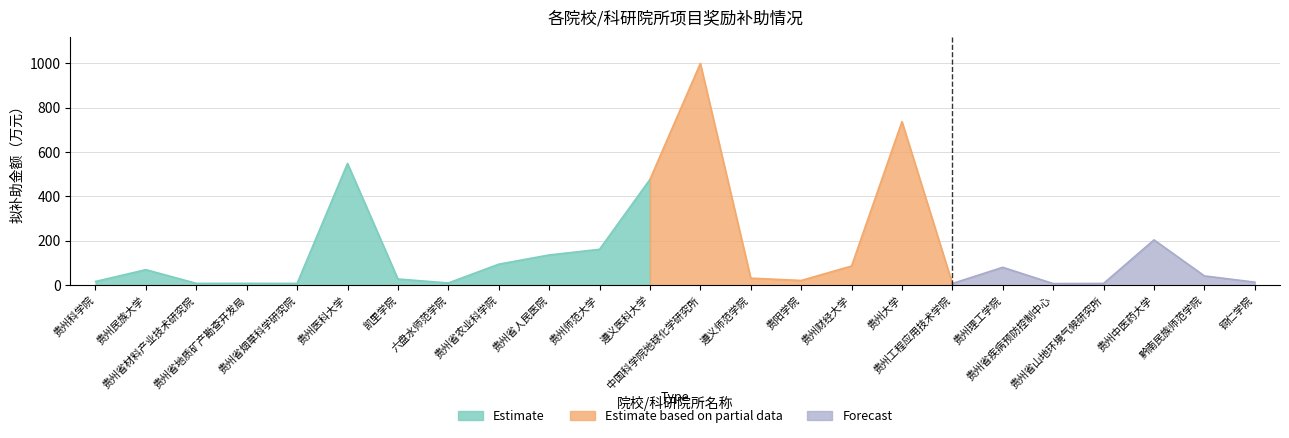

Reading left to right, transcribe all the data shown in this chart.

贵州科学院=16.6	贵州民族大学=69.7	贵州省材料产业技术研究院=8.0	贵州省地质矿产勘查开发局=8.2	贵州省烟草科学研究院=7.8	贵州医科大学=549.0	凯里学院=27.6	六盘水师范学院=9.8	贵州省农业科学院=94.4	贵州省人民医院=136.1	贵州师范大学=161.5	遵义医科大学=476.8	中国科学院地球化学研究所=1000.0	遵义师范学院=31.4	贵阳学院=21.0	贵州财经大学=86.1	贵州大学=737.5	贵州工程应用技术学院=7.4	贵州理工学院=80.4	贵州省疾病预防控制中心=7.0	贵州省山地环境气候研究所=7.6	贵州中医药大学=204.1	黔南民族师范学院=41.6	铜仁学院=13.4